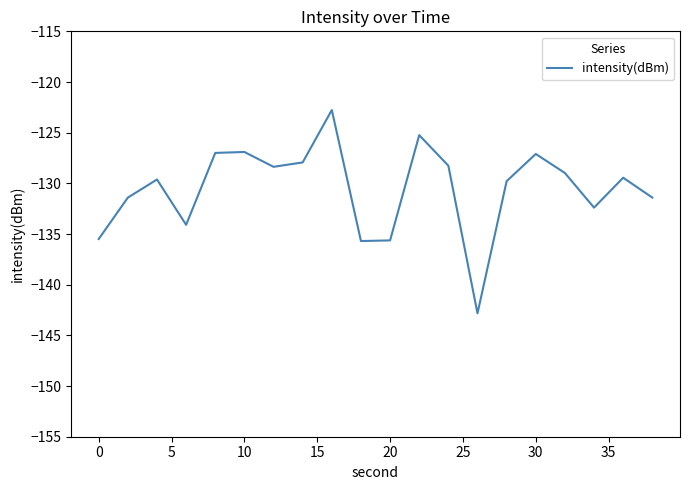

How many lines are shown in the chart?

1